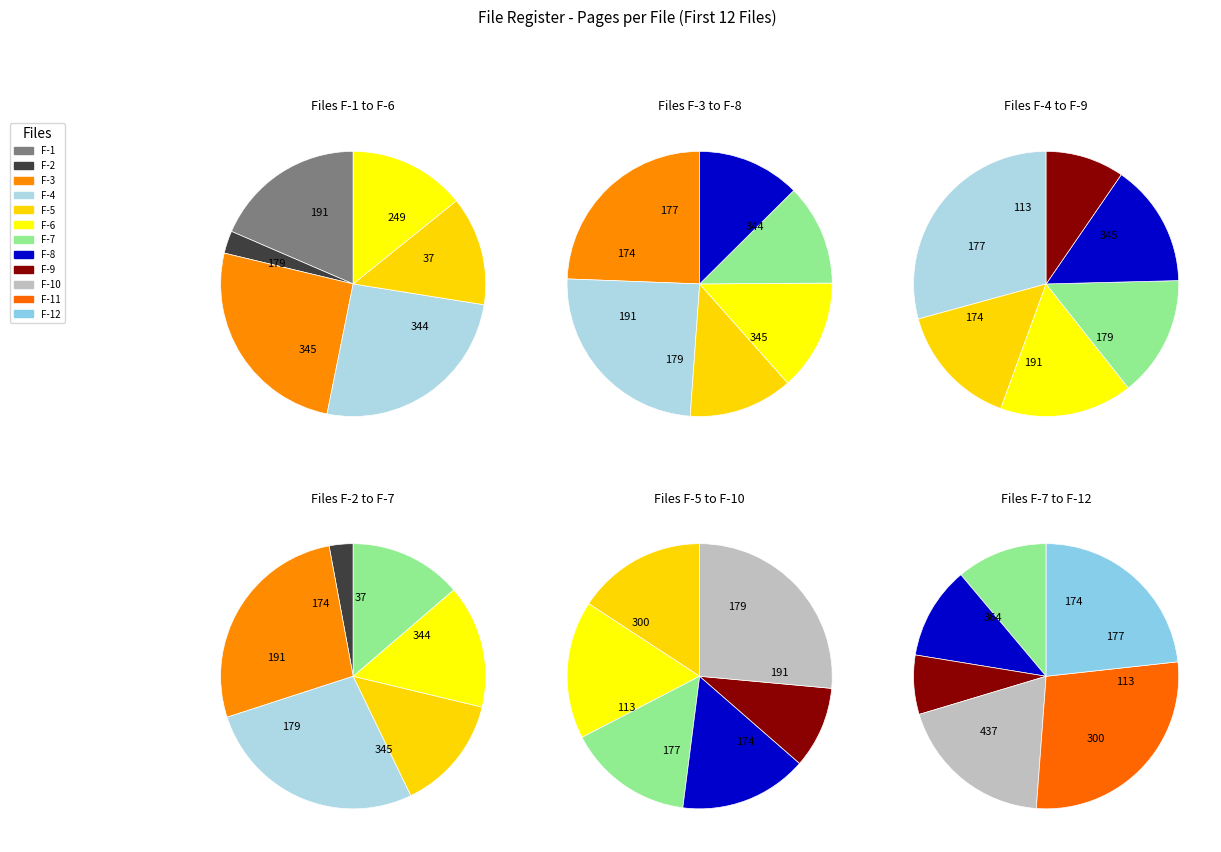

To the nearest percent, what is the difference between the F-7 (174) and F-10 (300) slice percentages?

4%